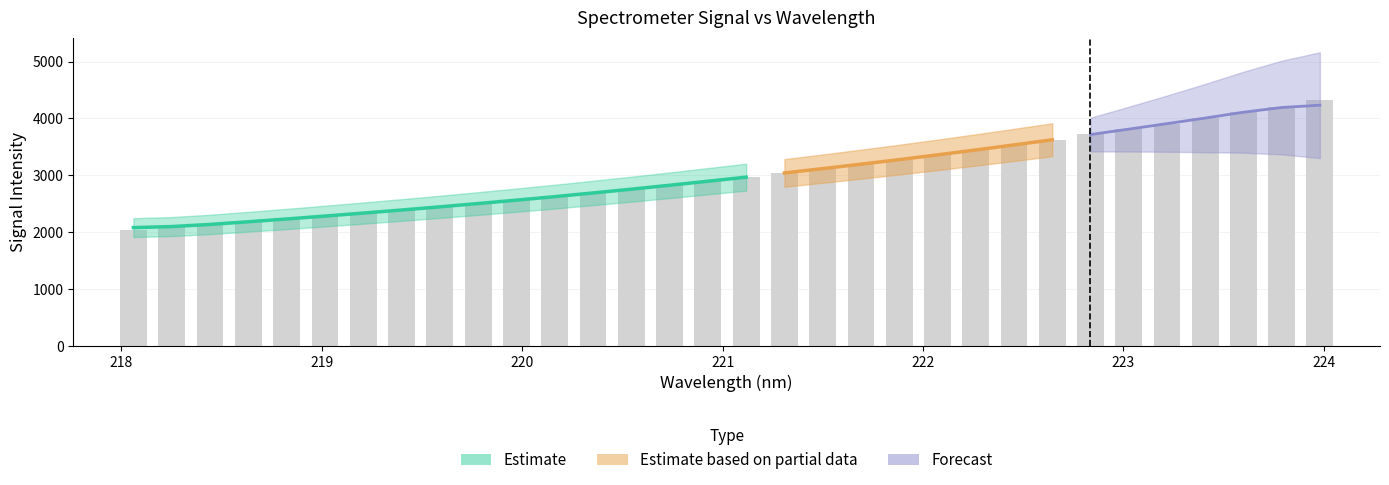

Which category has the highest value across all series?

224